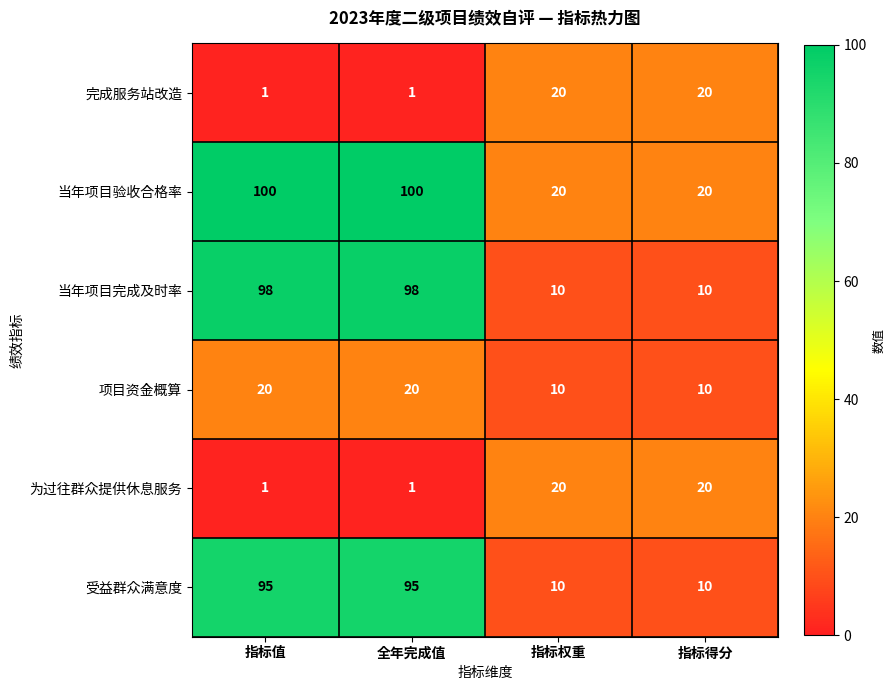

Which series has the widest spread of values?

当年项目完成及时率